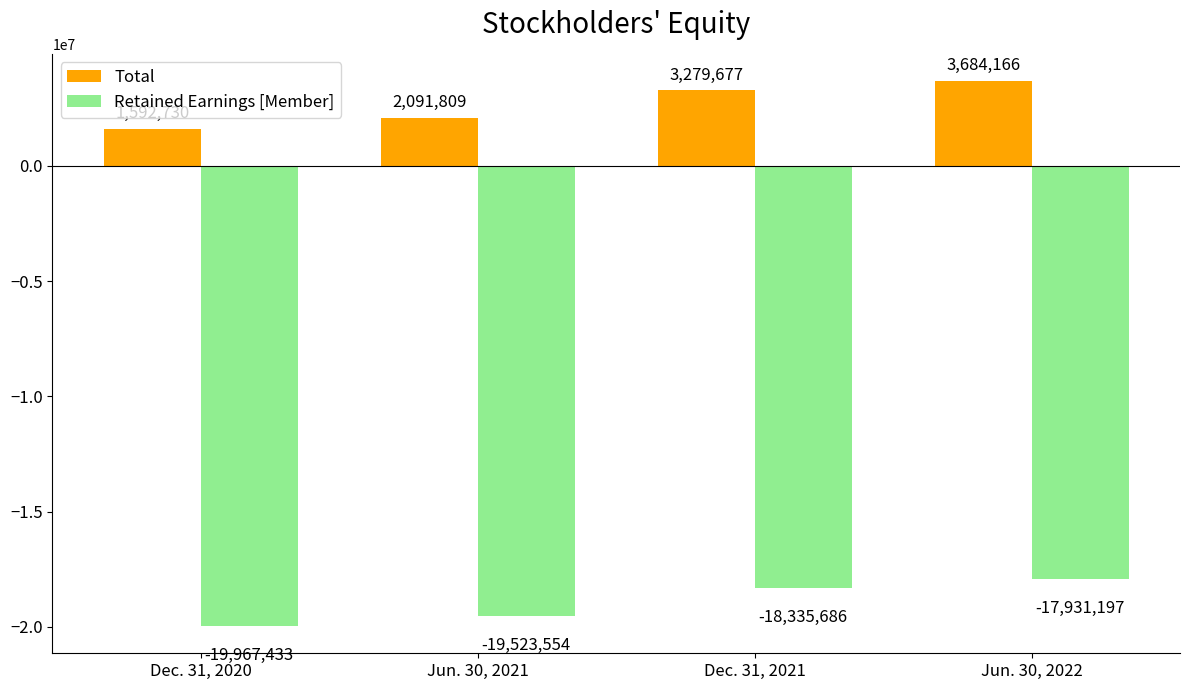

The Retained Earnings [Member] series shows -5397812 at Jun. 30, 2021. True or false?

False